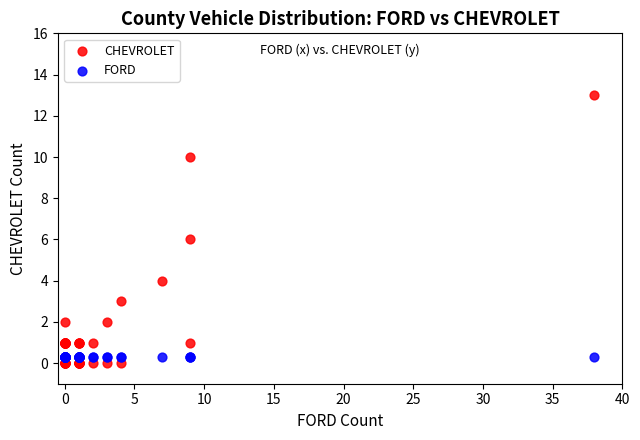

Which series contains the highest Y value?

CHEVROLET